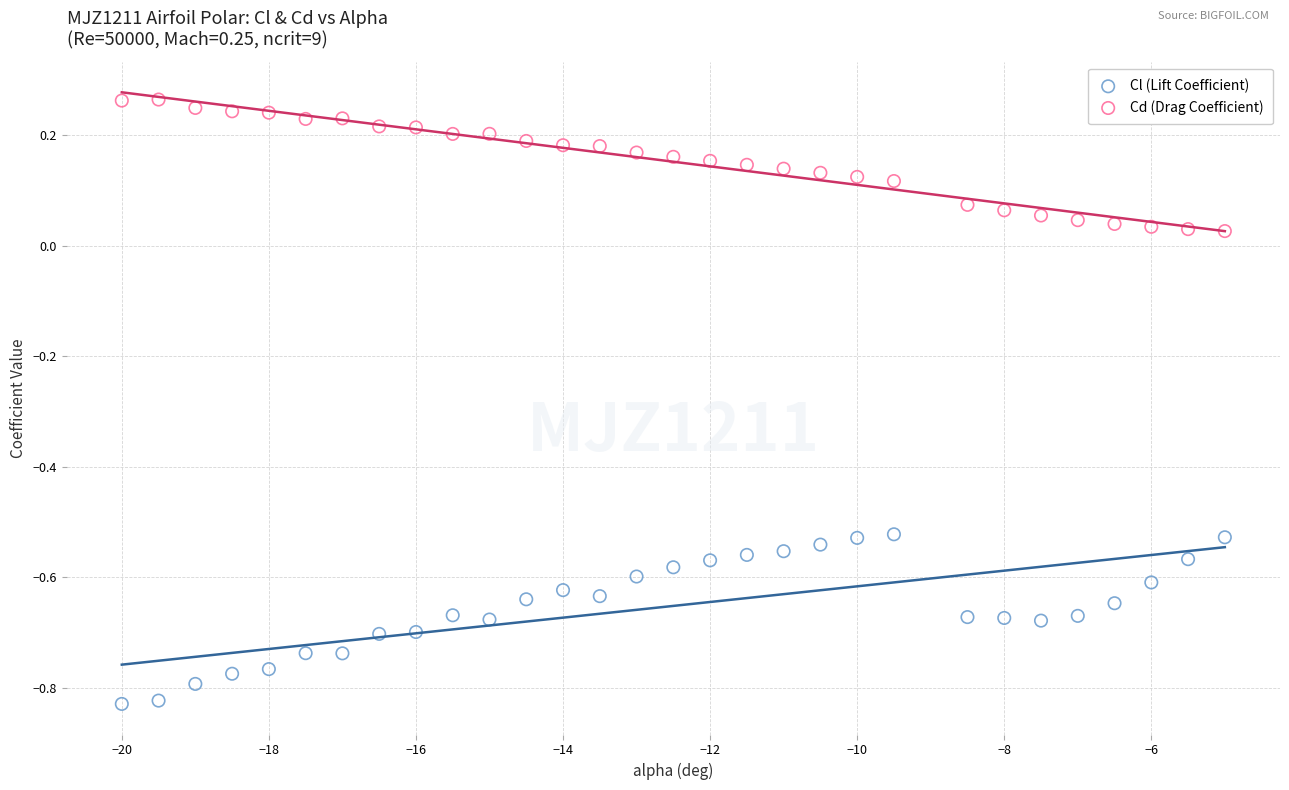

Which series reaches the maximum Y coordinate?

Cd (Drag Coefficient)